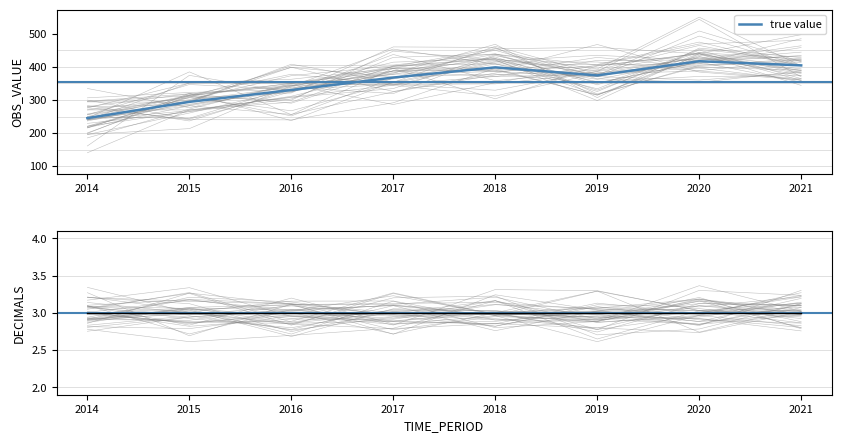

The value of true value at 2018 is 565.6. True or false?

False